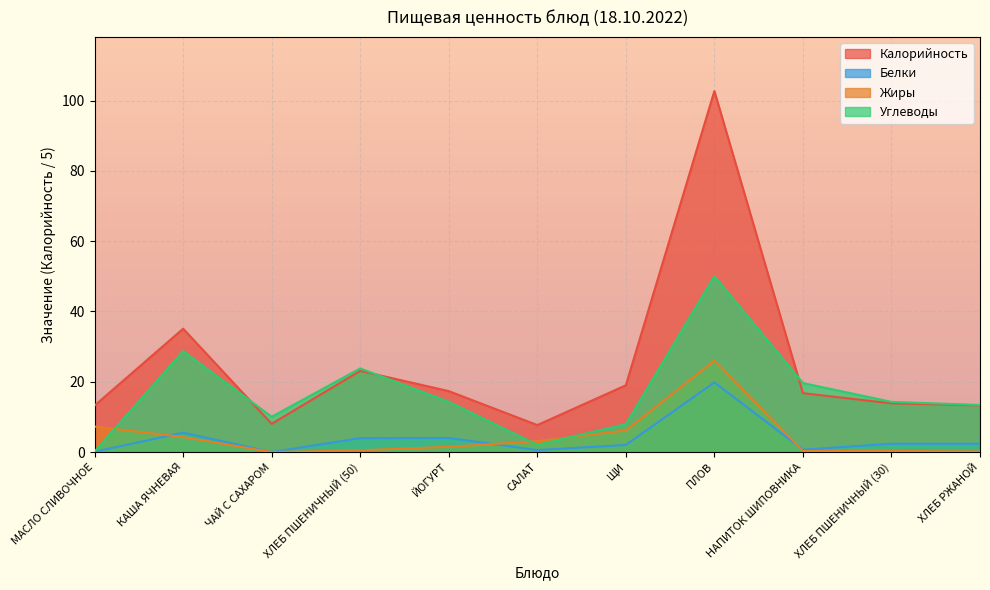

Which series has the largest total across all categories?

Калорийность